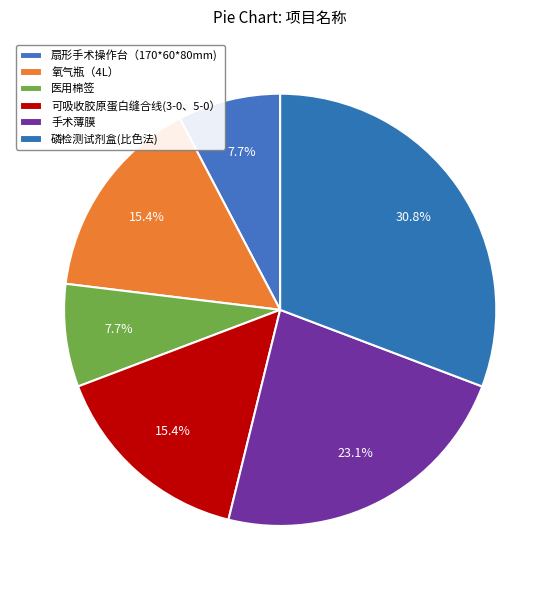

To the nearest percent, what is the difference between the 磷检测试剂盒(比色法) and 手术薄膜 slice percentages?

8%